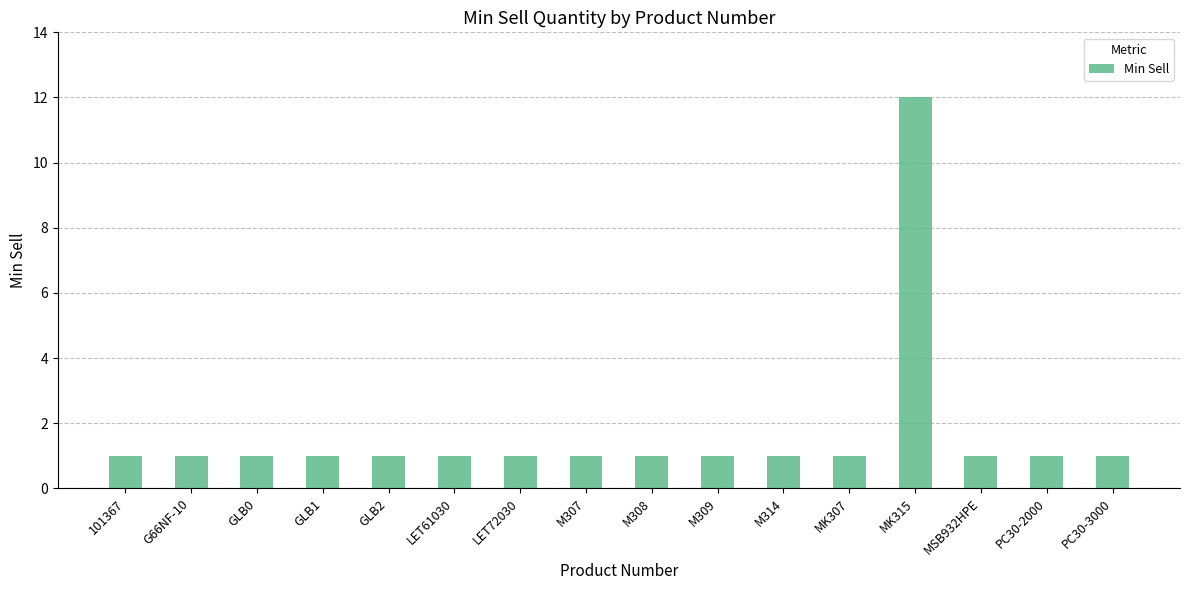

The value at GLB0 is 1. True or false?

True